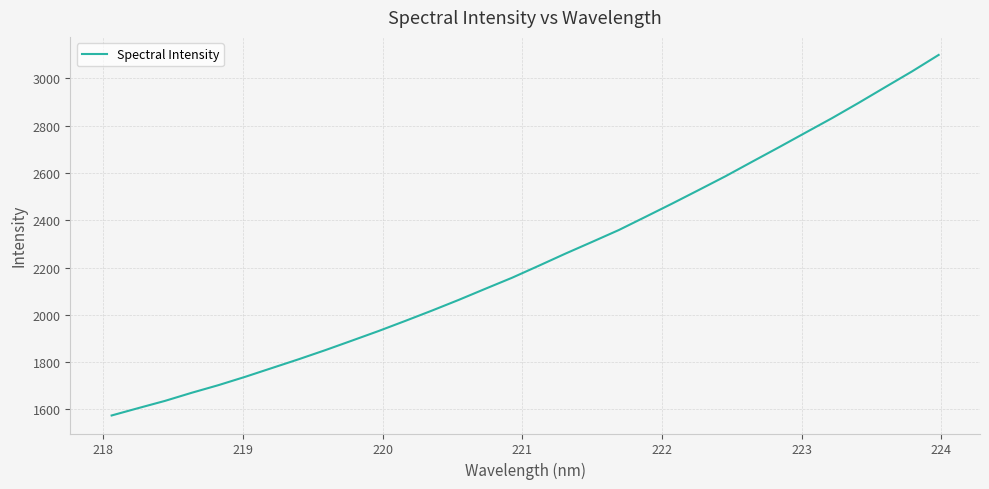

Is this an area chart (filled region under the line)?

No